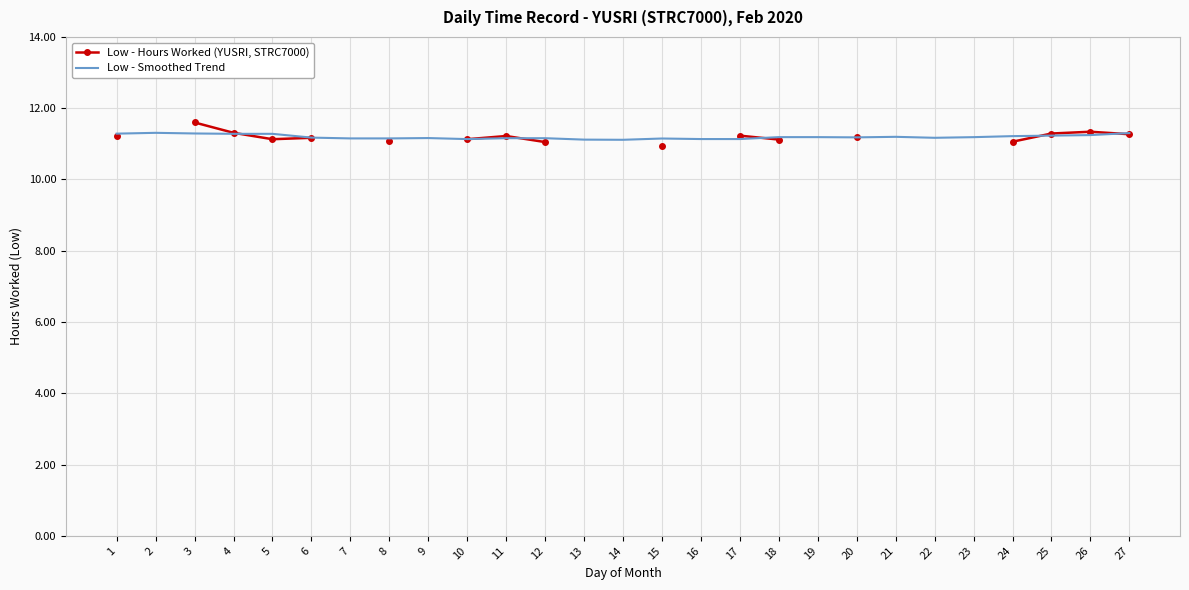

What is the sum of the Low - Smoothed Trend values at 27 and 15?

22.5